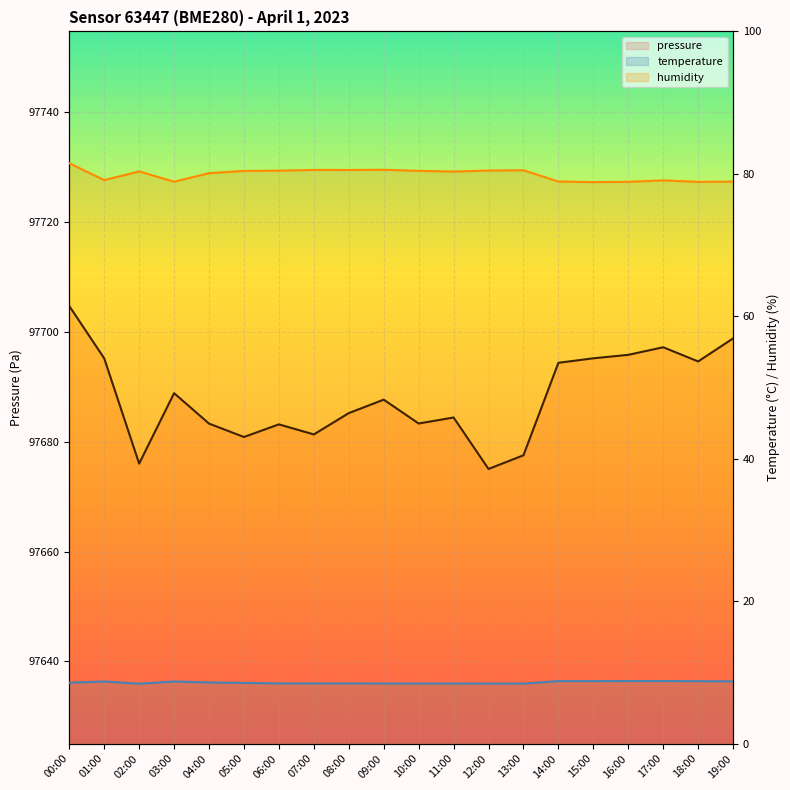

Is it true that humidity equals 41.0 at 07:00?

False